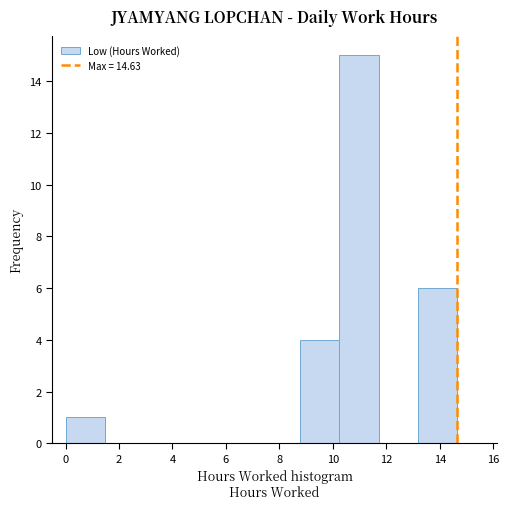

Reading left to right, transcribe this chart: for each bar, give the range it covers on the x-axis and its height. Neither the bar edges nor the heights are printed on the chart, so give them approximately, as read against the axes.

0.0 to 1.4: 1
1.4 to 3.0: 0
3.0 to 4.4: 0
4.4 to 5.8: 0
5.8 to 7.4: 0
7.4 to 8.8: 0
8.8 to 10.2: 4
10.2 to 11.8: 15
11.8 to 13.2: 0
13.2 to 14.6: 6